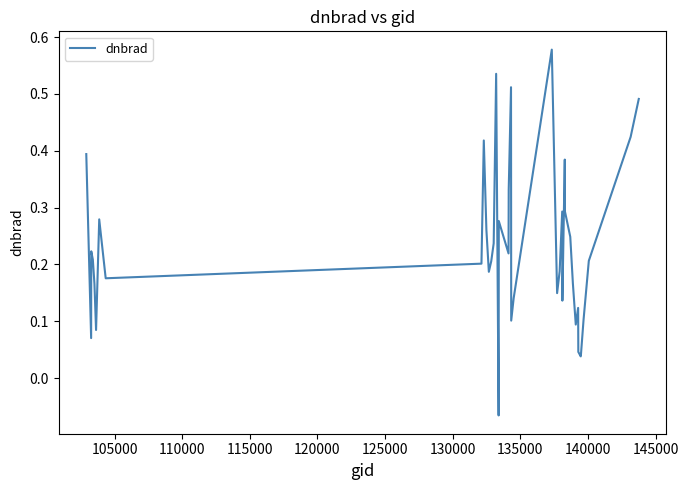

What is the value of the 38th point from the left?

0.2